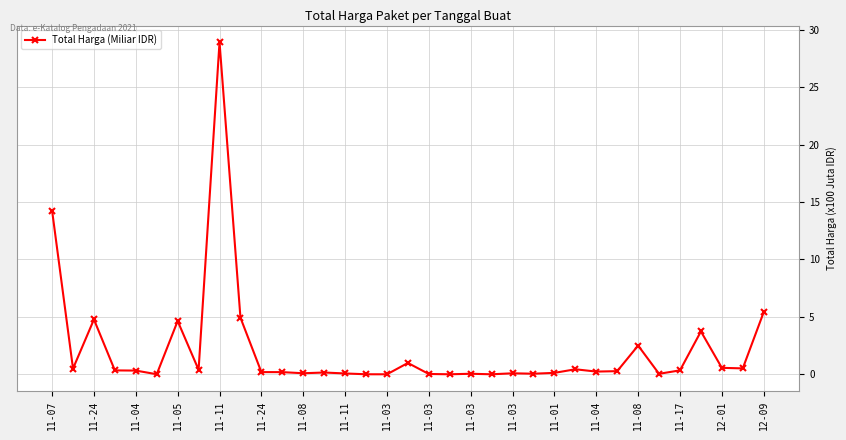

Does the chart have visible grid lines?

Yes